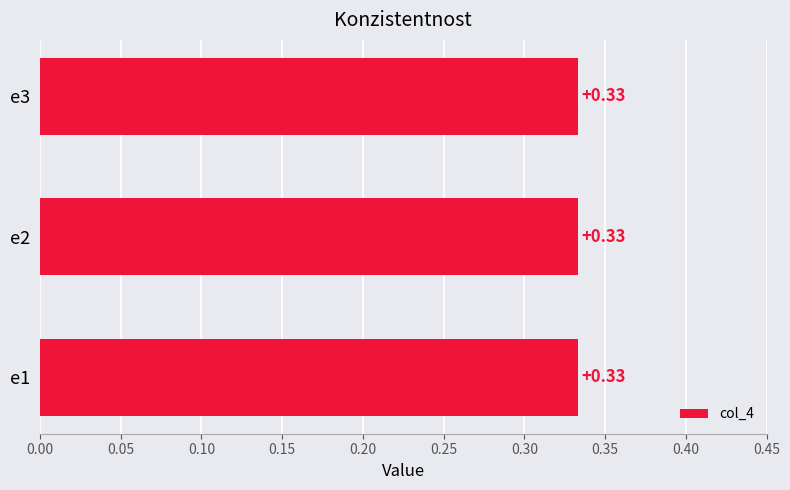

True or false: col_4 has a value of -2.7 at CR.

False